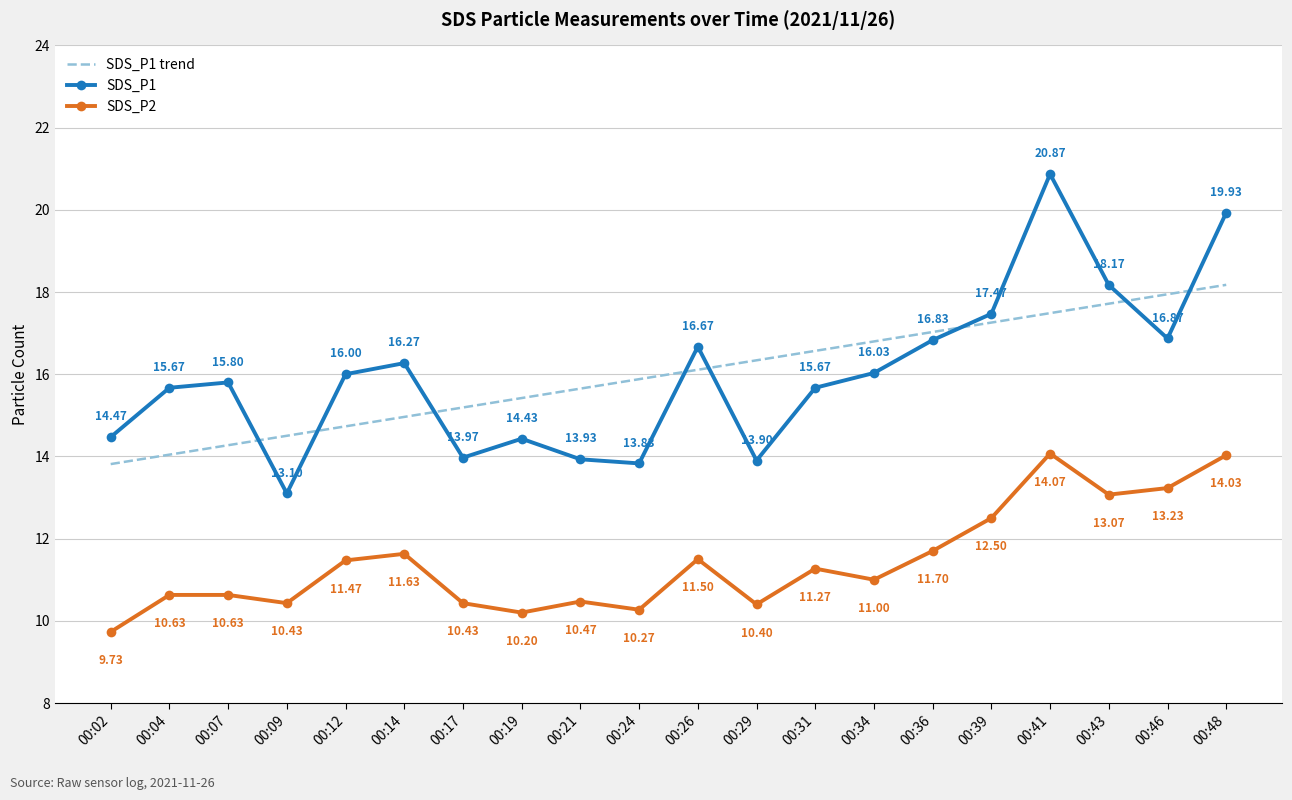

What is the difference between the SDS_P1 trend values at 00:39 and 00:29?

0.9